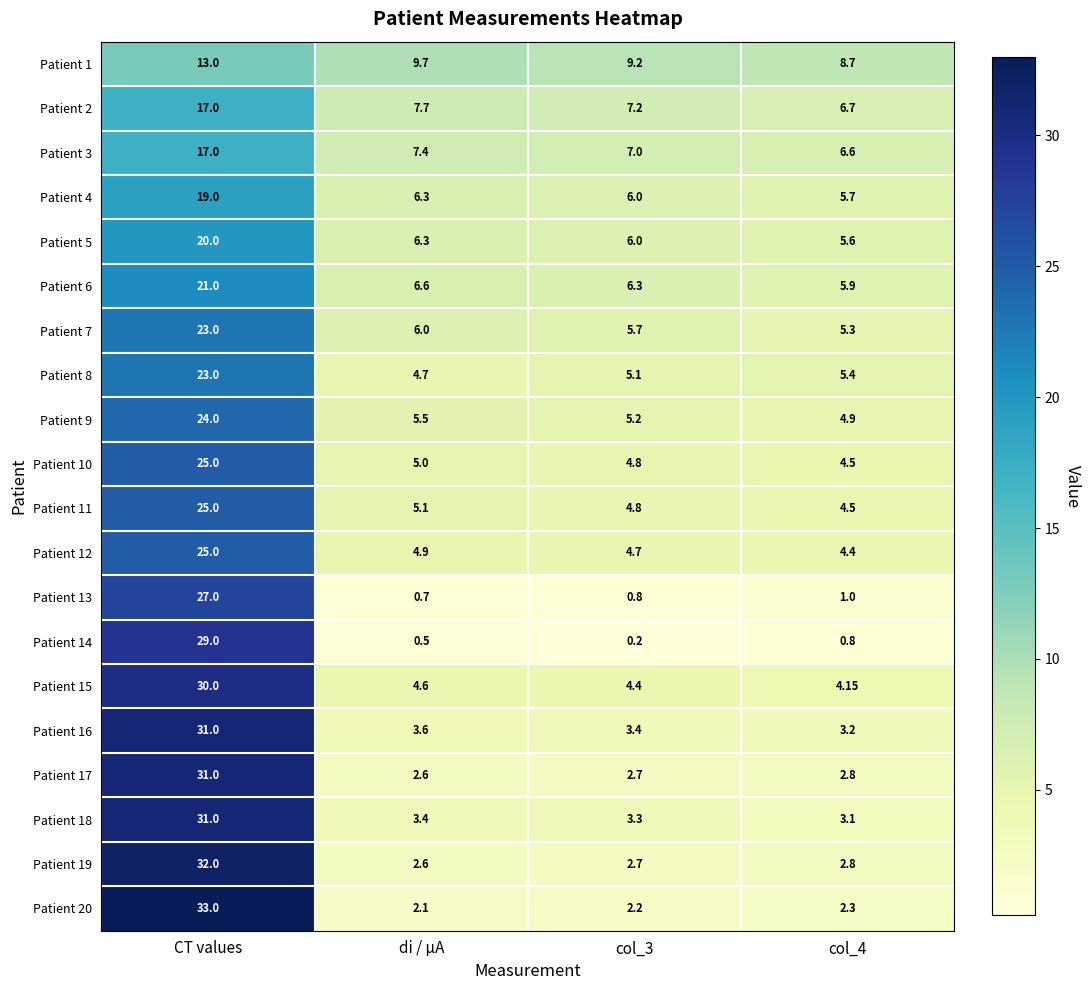

Is the value of Patient 16 at col_4 greater than the value of Patient 4 at col_3?

No